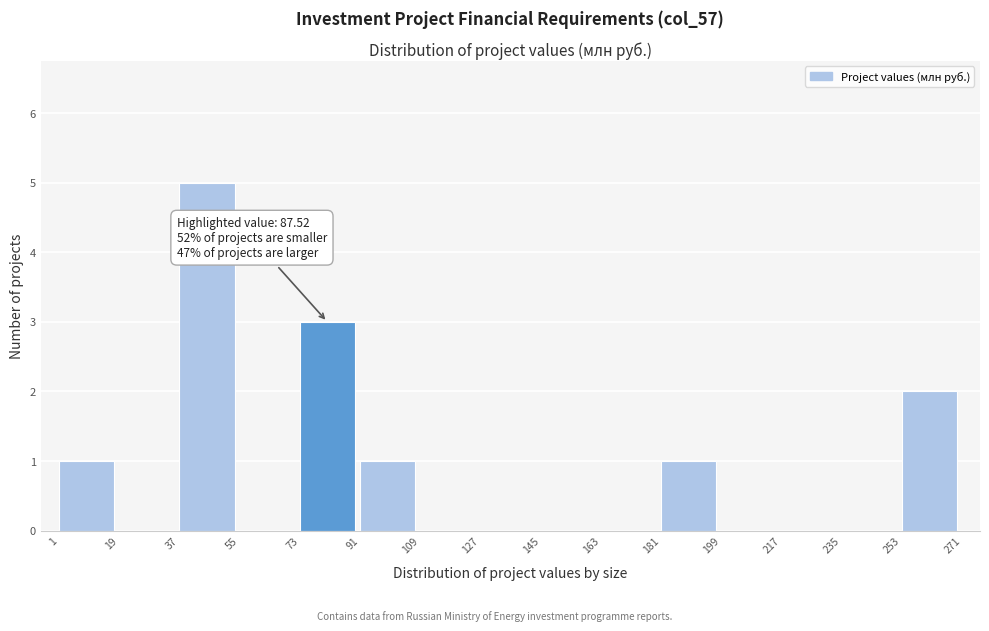

Over which range of the x-axis is the bar tallest?

37 to 55